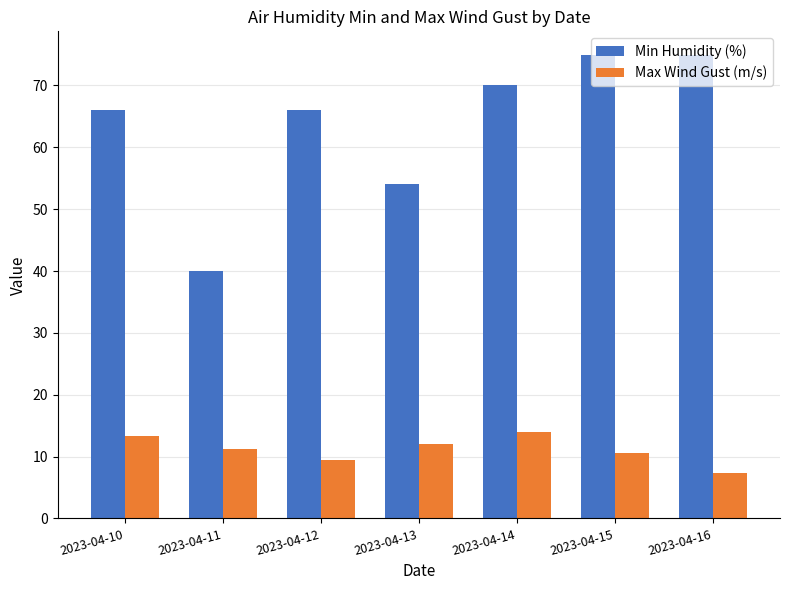

At which category is the sum across all series the highest?

2023-04-15